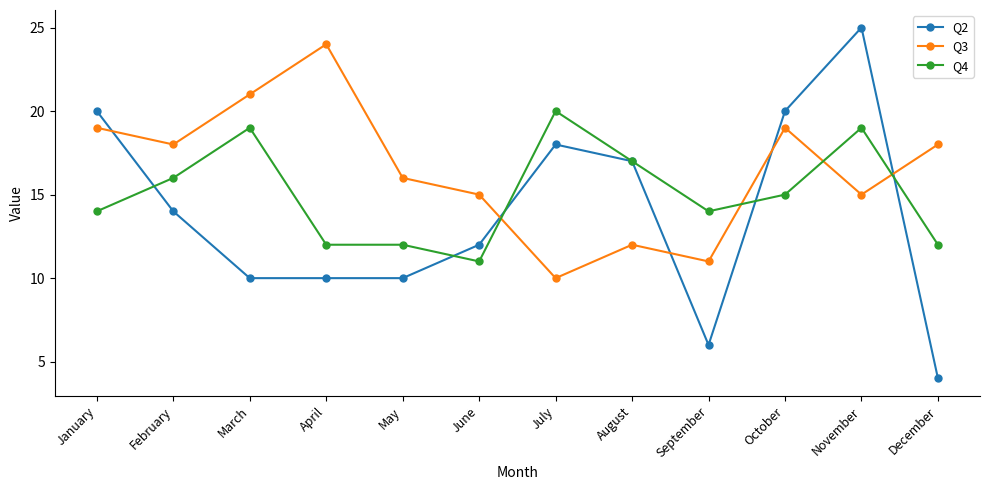

Which category has the highest value across all series?

November